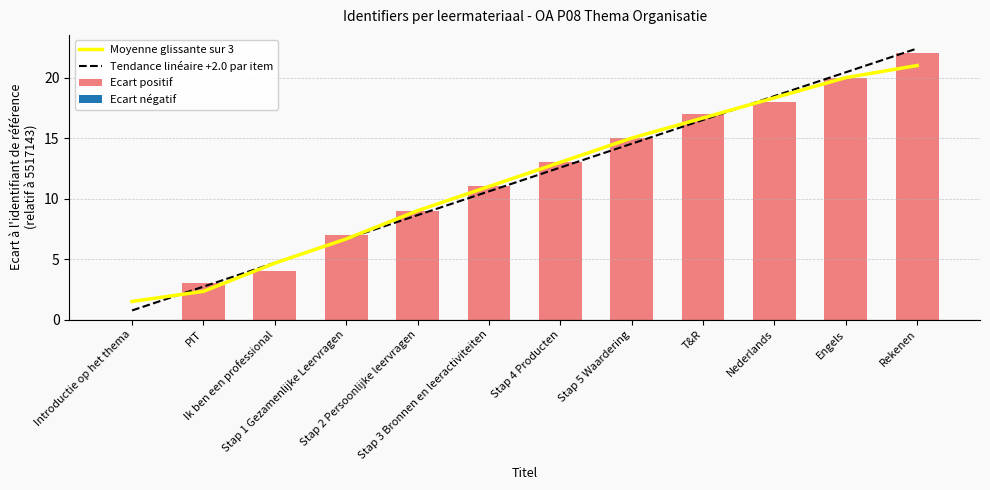

Between Introductie op het thema and T&R, which series saw the biggest shift?

Ecart positif